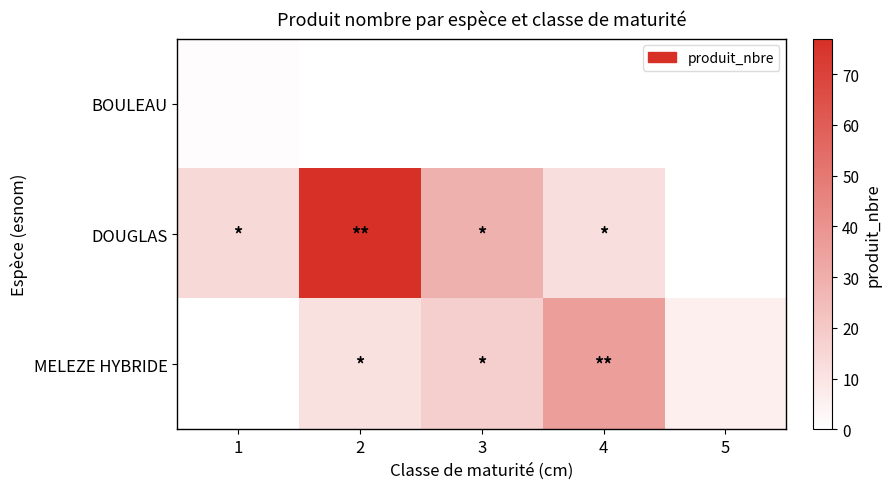

Which series has the largest total across all categories?

DOUGLAS